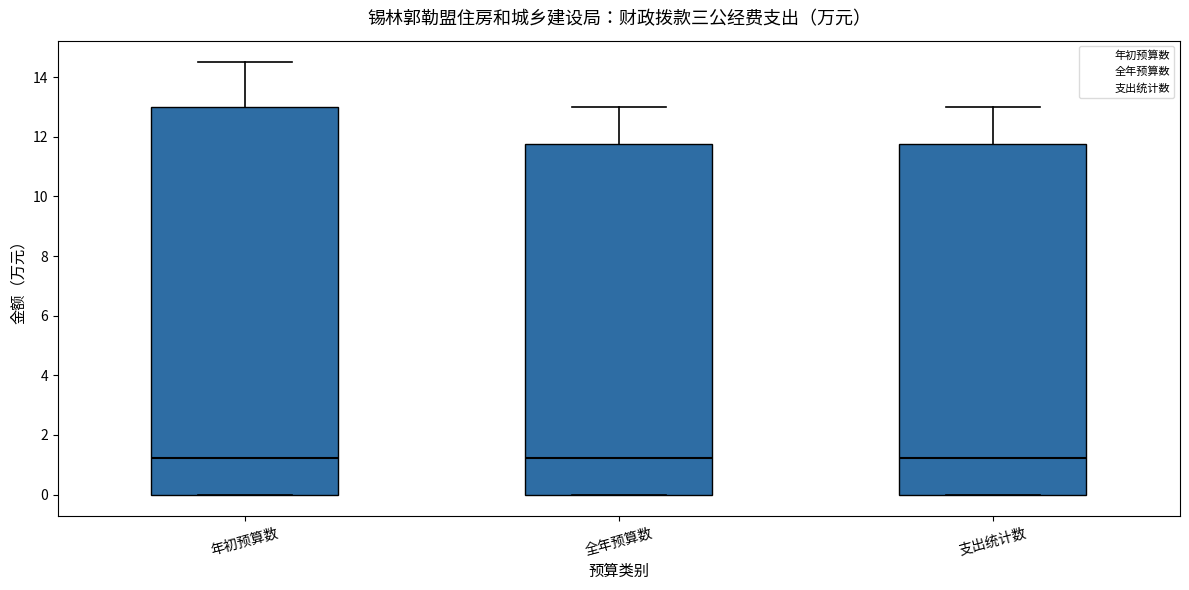

Where is the lower edge of the box for 年初预算数 on the y-axis? The values are not printed on the chart, so give them approximately, as read against the axis.

0.0